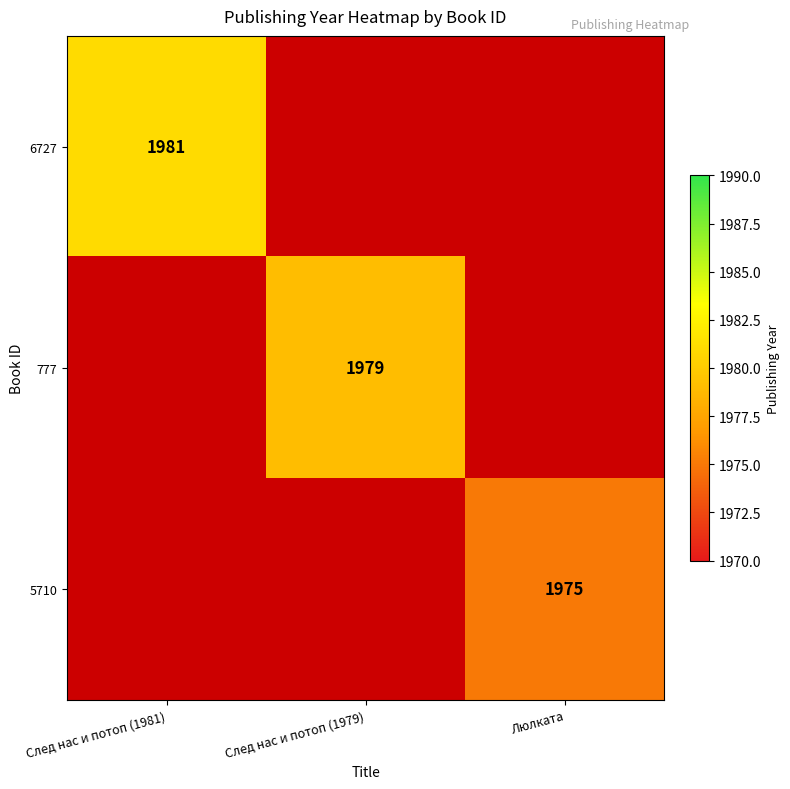

The 6727 series shows 1981 at След нас и потоп (1981). True or false?

True